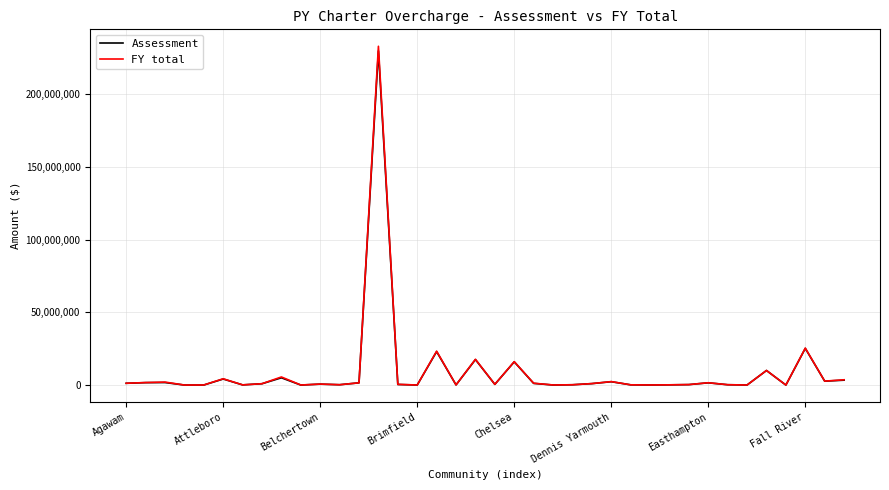

What is the maximum value for Assessment?

229842218